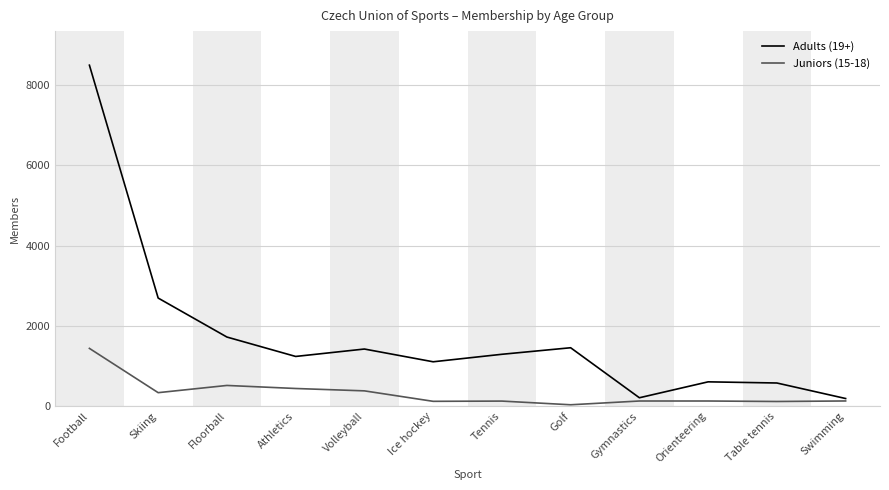

What is the difference between the highest and lowest values at Football?

7061